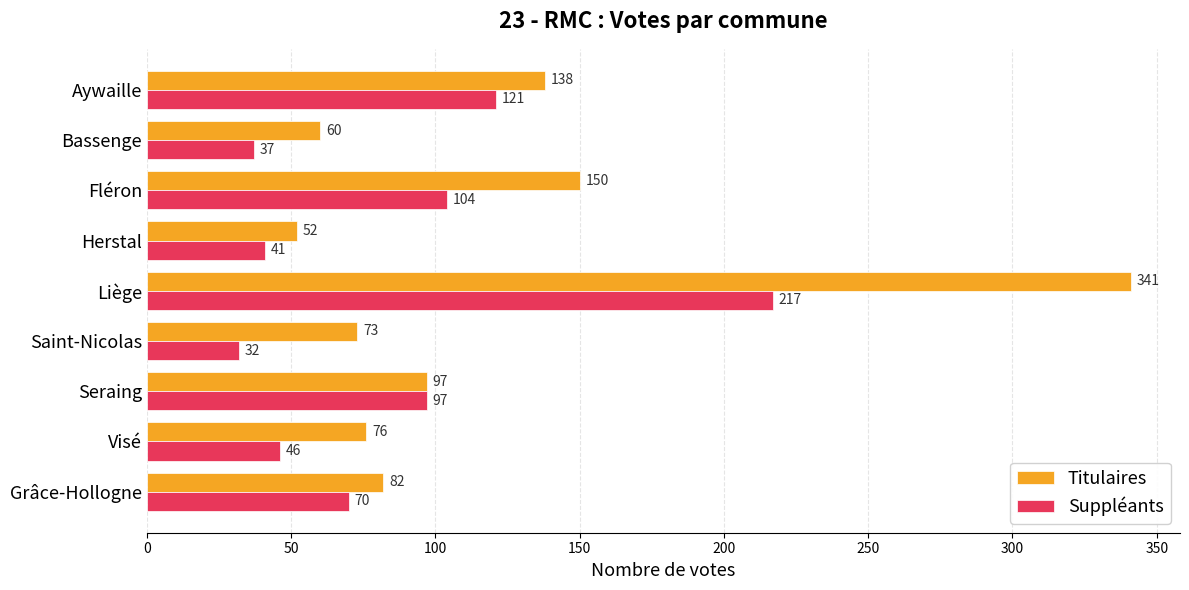

Rank the categories by Titulaires value from highest to lowest.

Liège, Fléron, Aywaille, Seraing, Grâce-Hollogne, Visé, Saint-Nicolas, Bassenge, Herstal